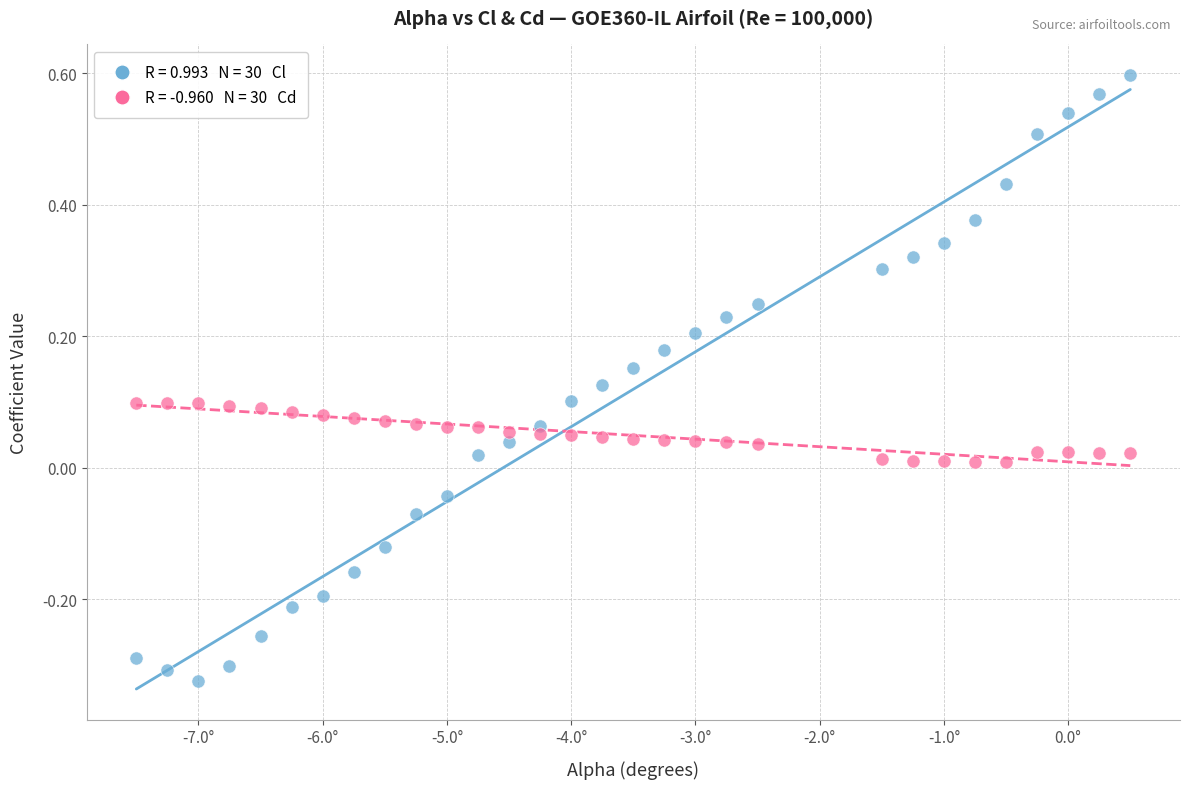

Across all data points, what is the range of Y values (max minus min)?

0.9